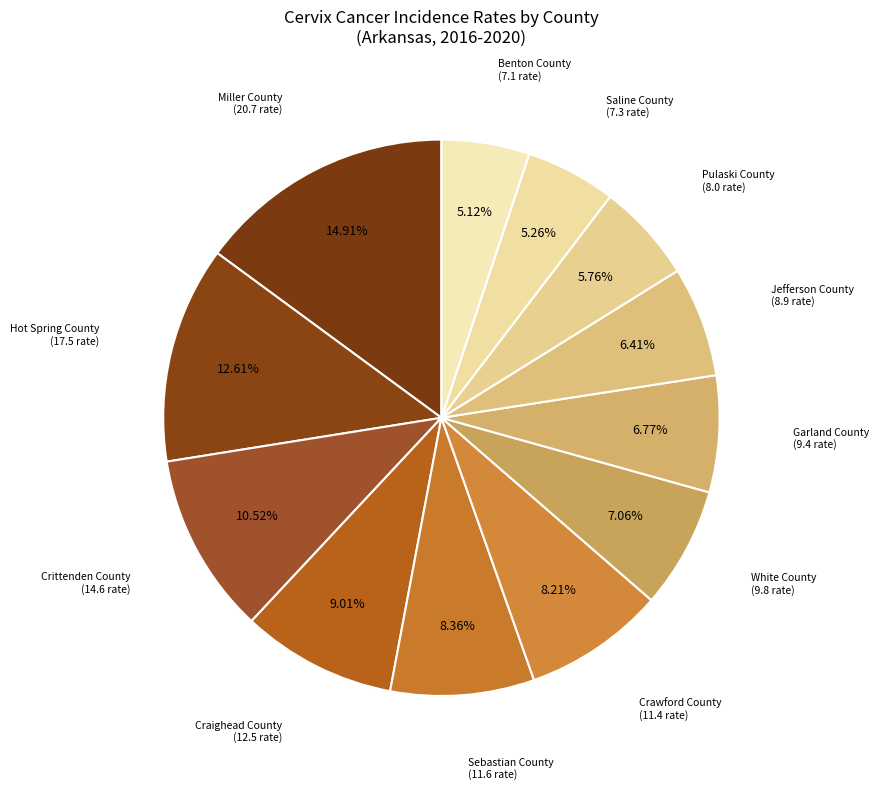

How many slices are in this pie chart?

12